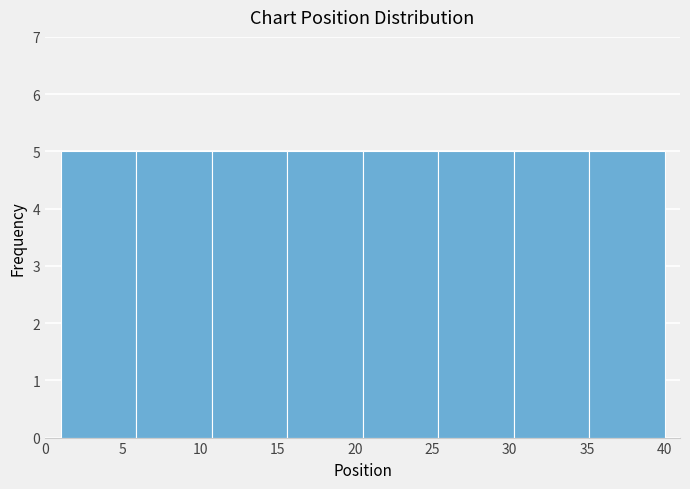

Reading left to right, transcribe this chart: for each bar, give the range it covers on the x-axis and its height. Neither the bar edges nor the heights are printed on the chart, so give them approximately, as read against the axes.

1.0 to 6.0: 5
6.0 to 11.0: 5
11.0 to 15.5: 5
15.5 to 20.5: 5
20.5 to 25.5: 5
25.5 to 30.5: 5
30.5 to 35.0: 5
35.0 to 40.0: 5